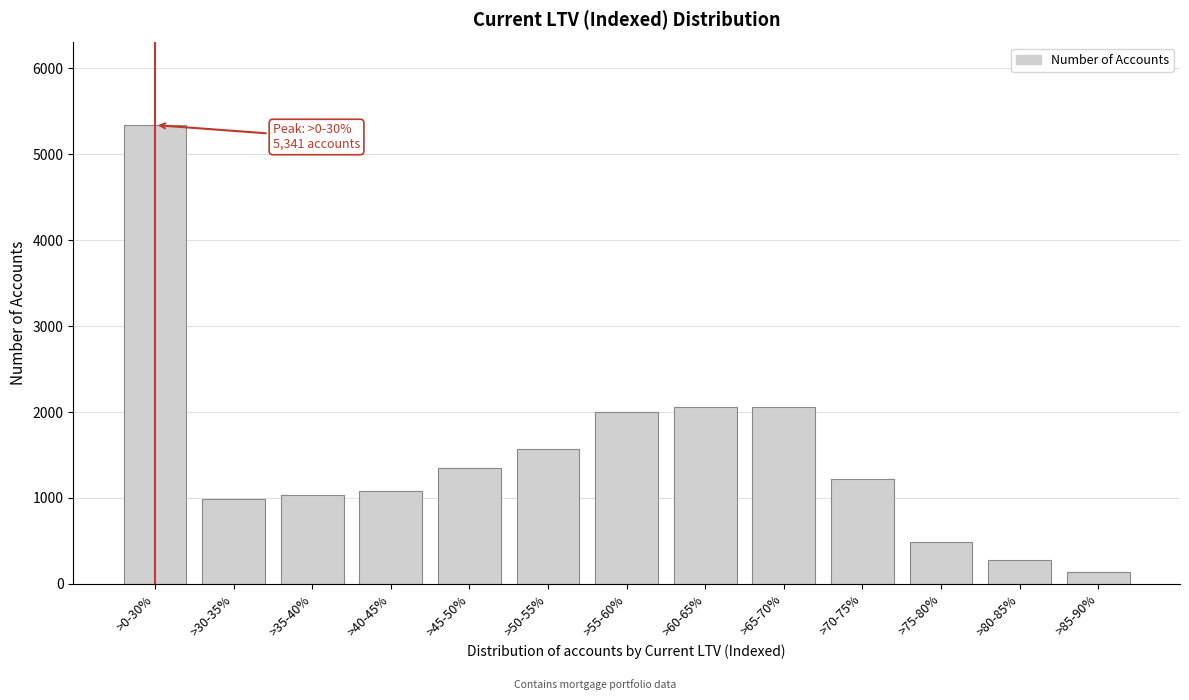

Is it true that the value at >70-75% is 1219?

True